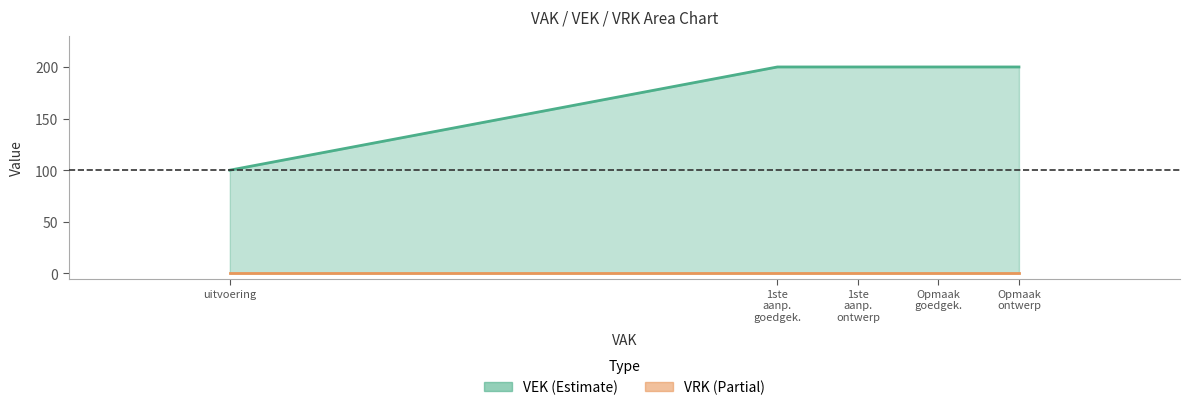

What is the total value across all series at 1ste
aanp.
goedgek.?

200